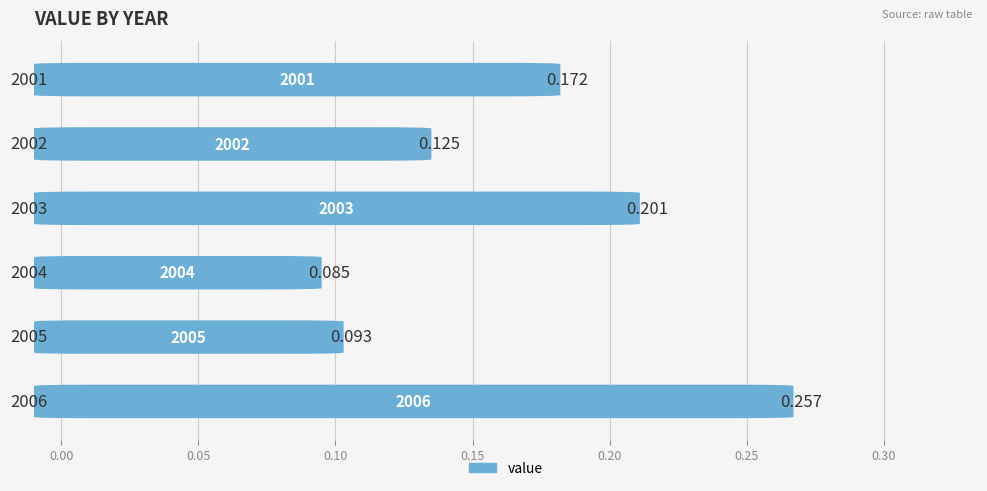

How many bars are there in total?

6